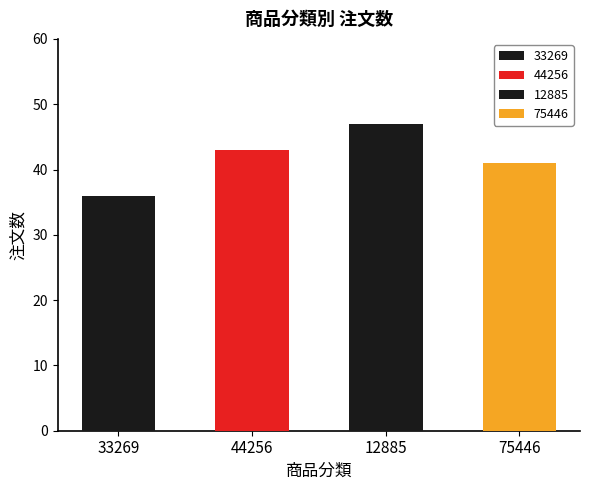

Reading right to left, transcribe all the data shown in this chart.

75446=41	12885=47	44256=43	33269=36